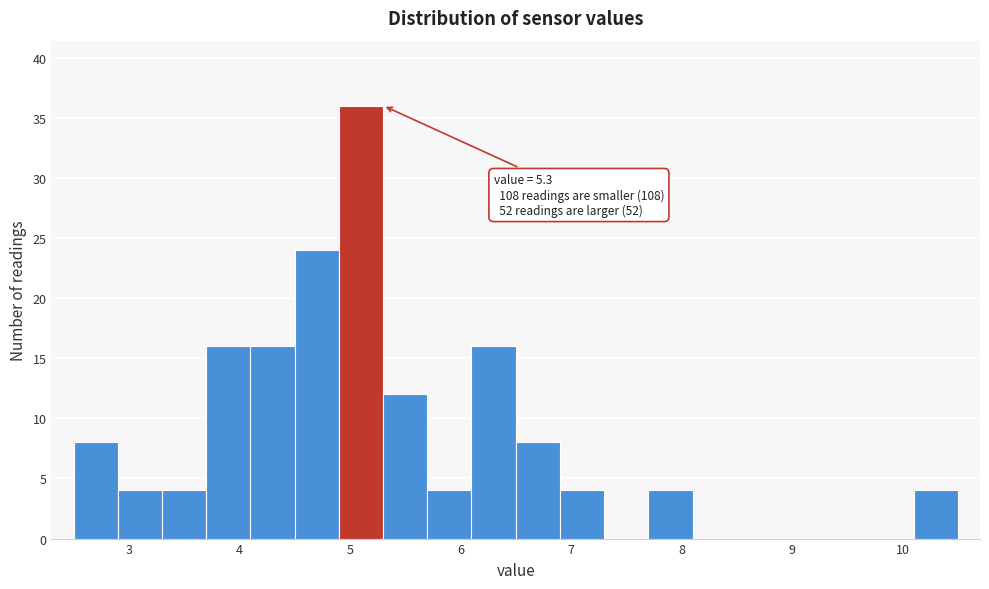

Which range on the x-axis has the tallest bar?

4.9 to 5.3